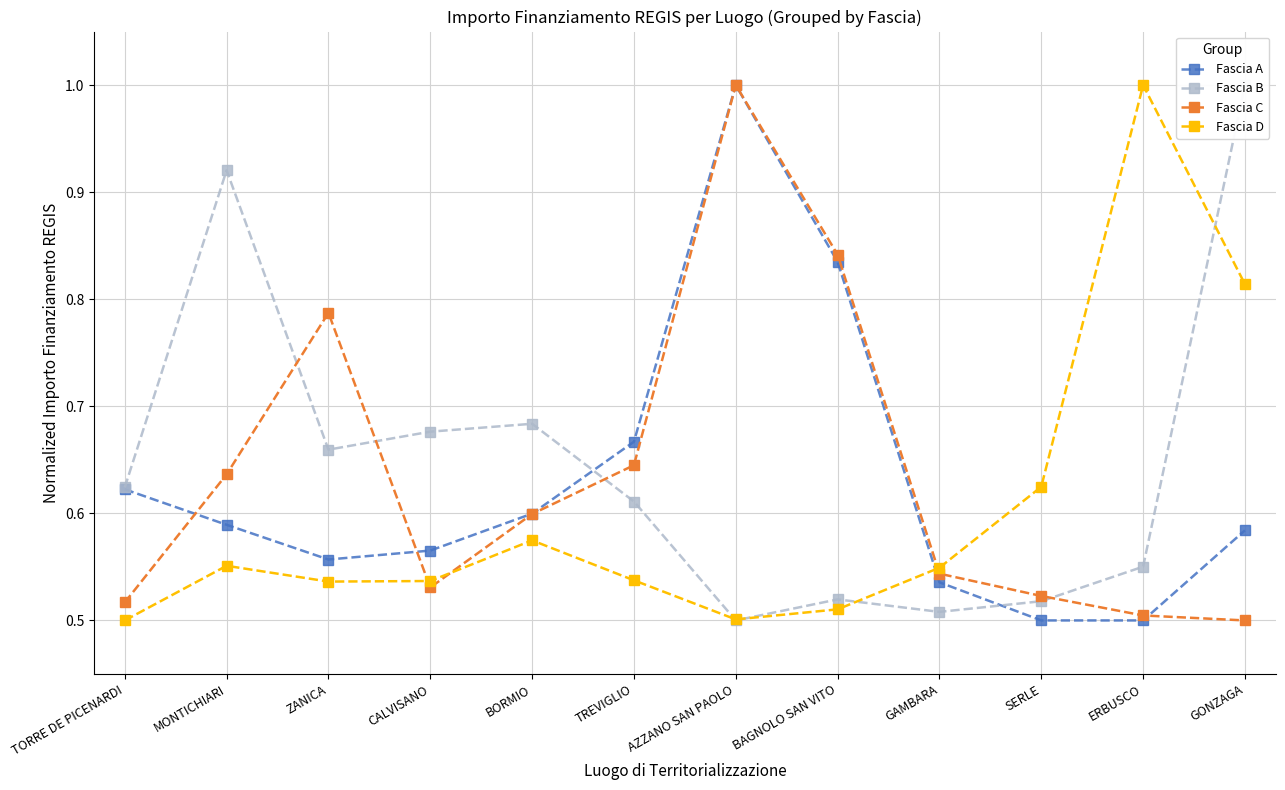

What is the difference between the highest and lowest values at CALVISANO?

0.1